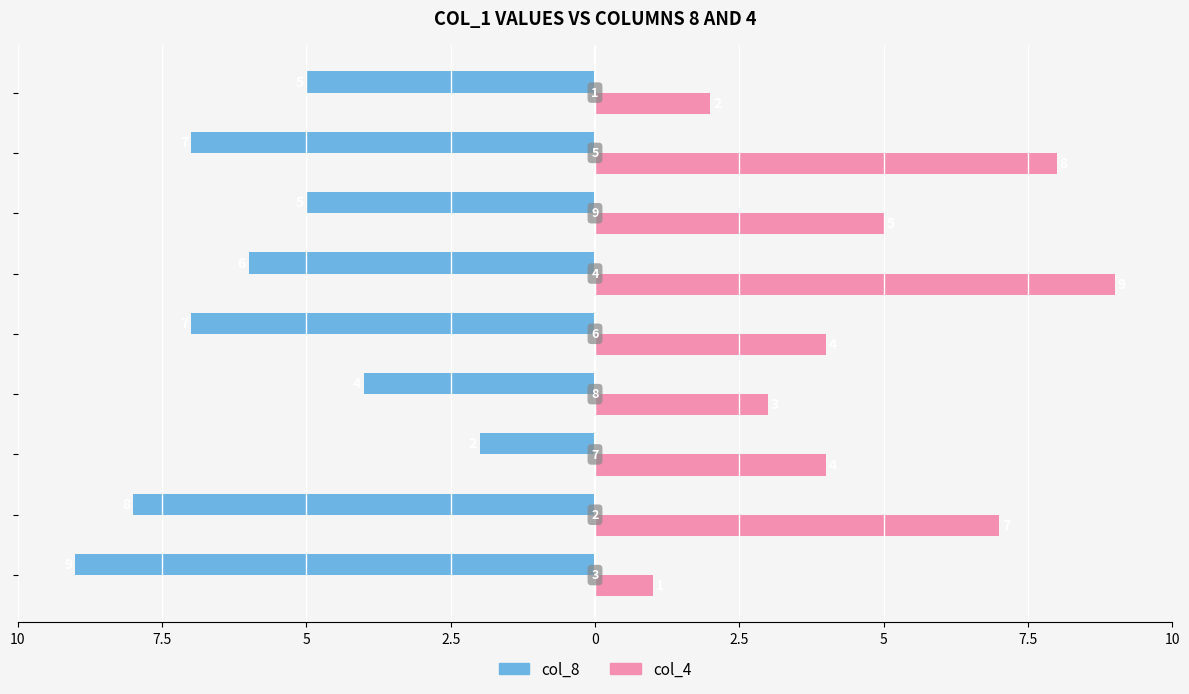

What are all the series names shown in the legend?

col_8, col_4